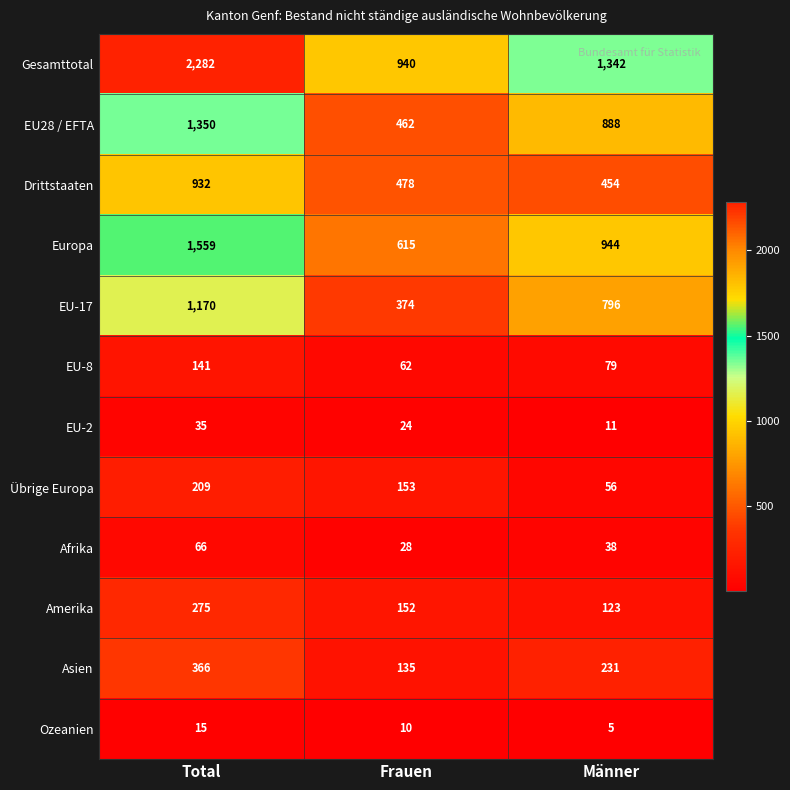

At how many categories does at least one series exceed 34?

3